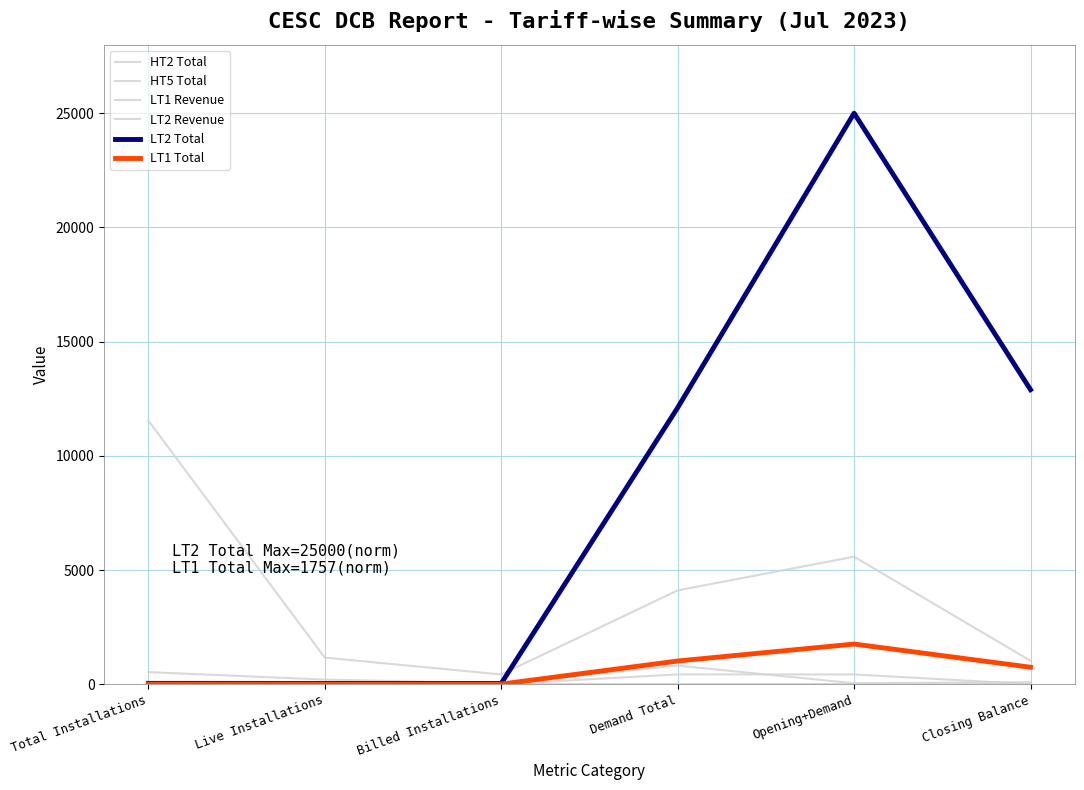

How many lines are shown in the chart?

6